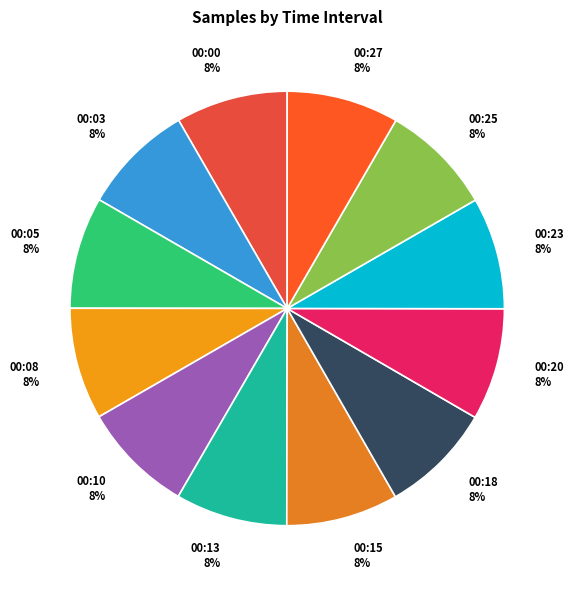

Is the sum of 00:27 and 00:05 greater than half?

No